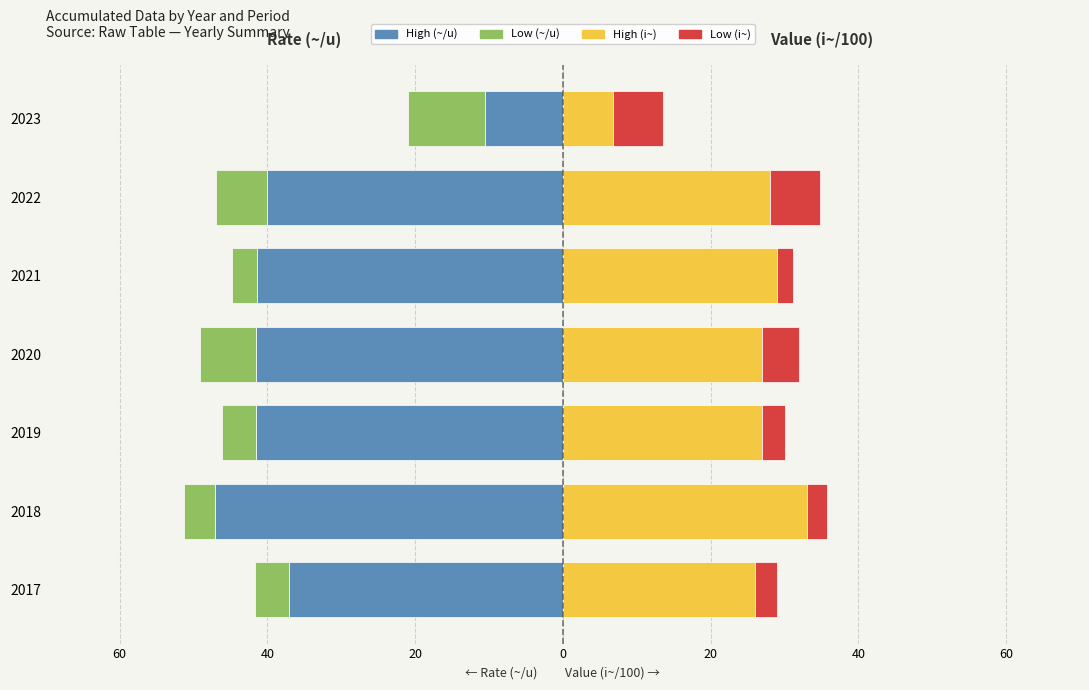

Is it true that High (~/u) equals -67.5 at 0?

False